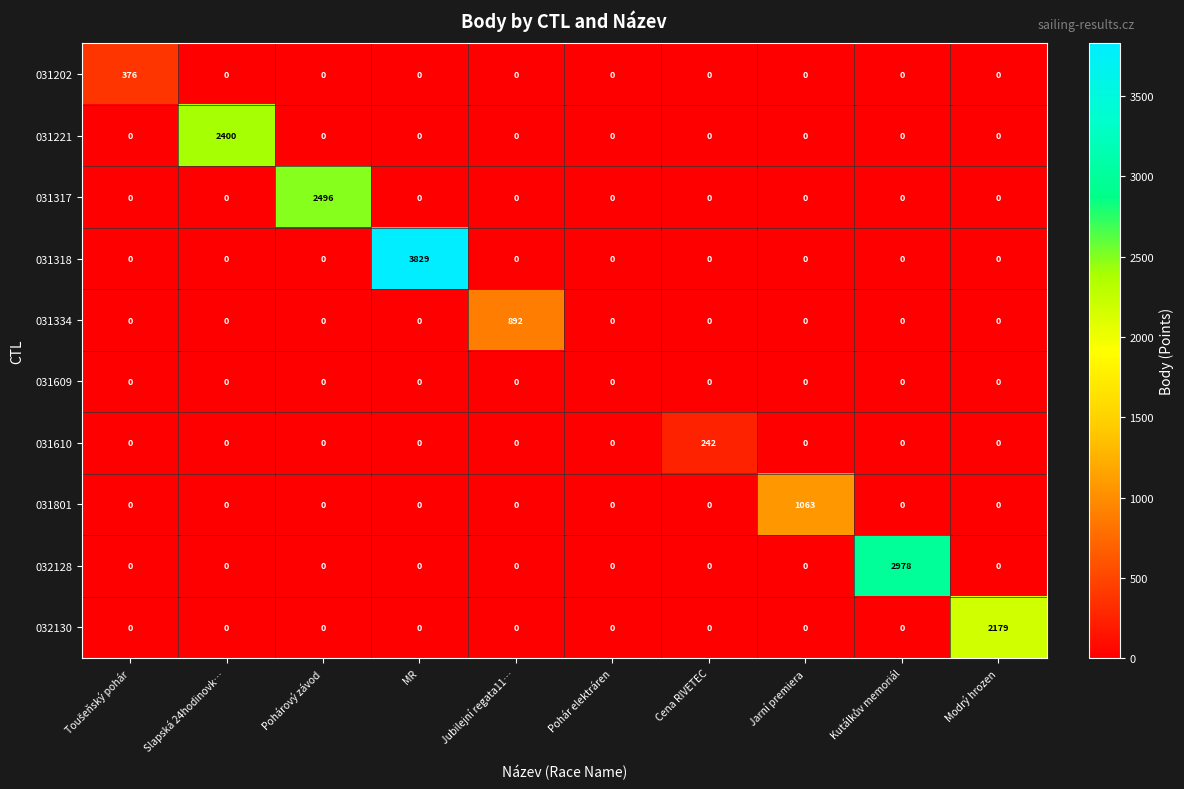

Which series has the largest total across all categories?

031318